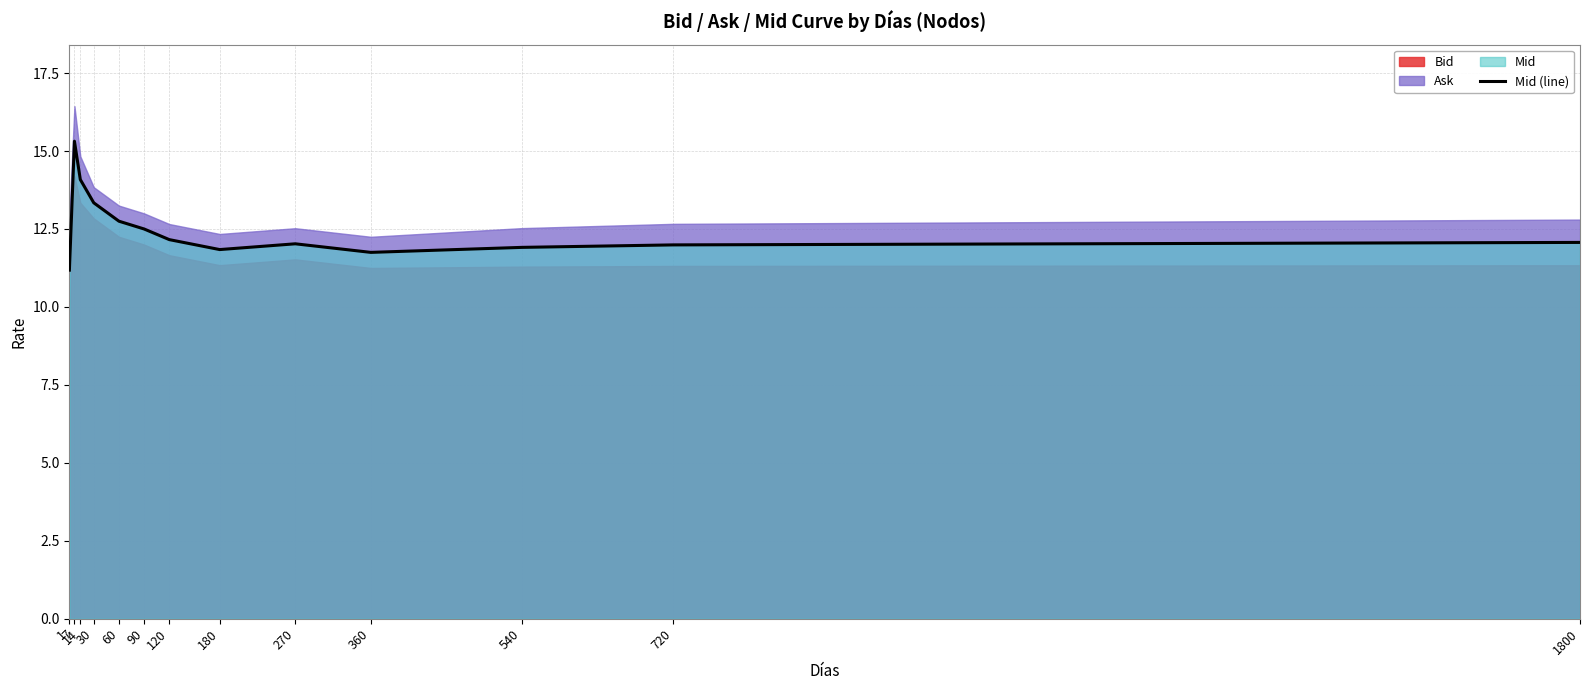

Does the chart have visible grid lines?

Yes